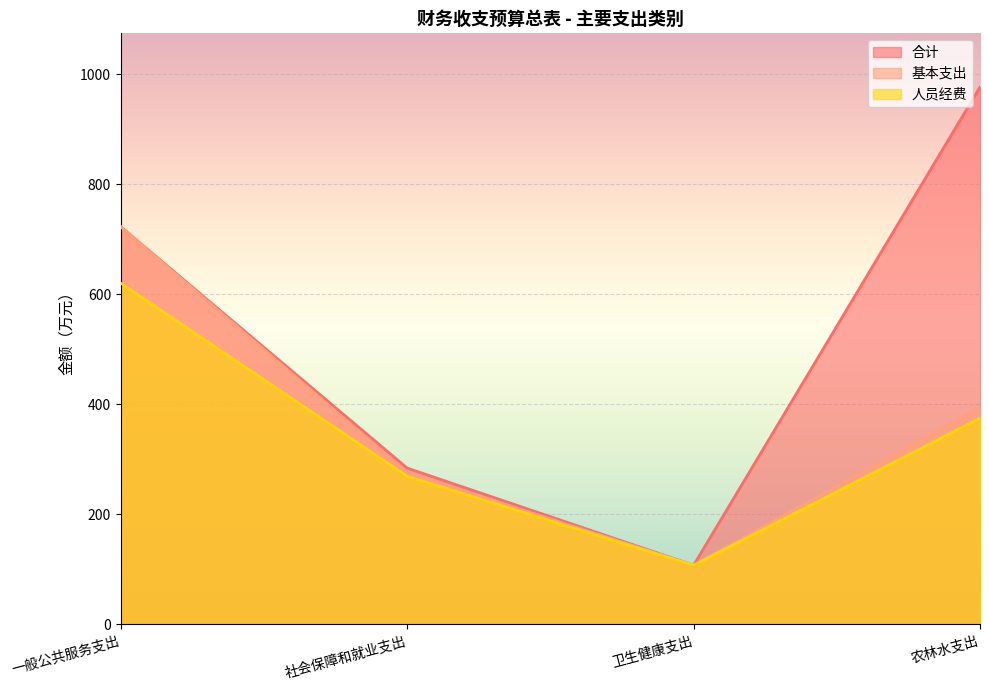

How many lines are shown in the chart?

3